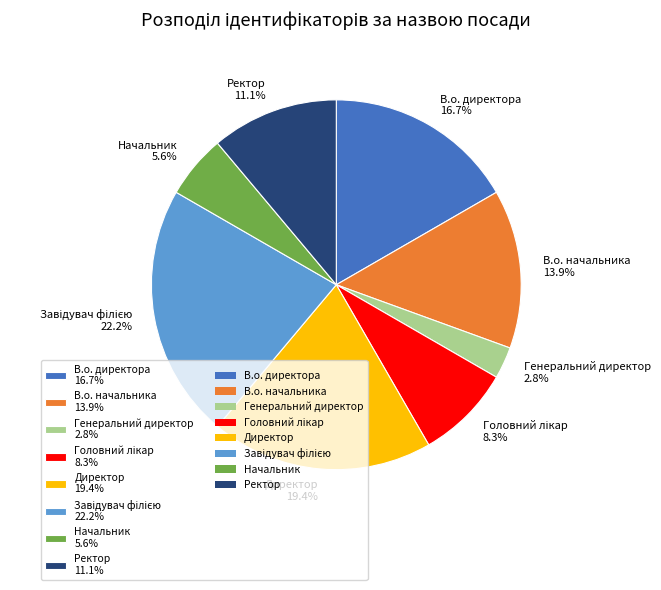

Does Ректор represent more than half of the total?

No